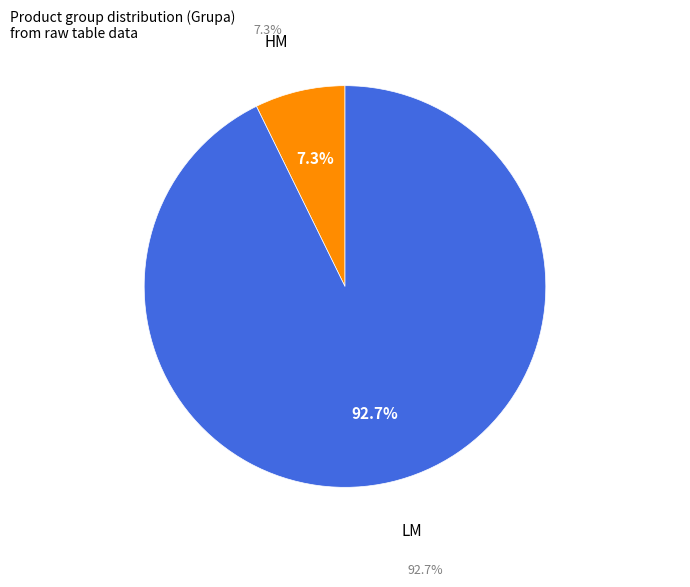

Is it true that HM is 14% of the pie?

False